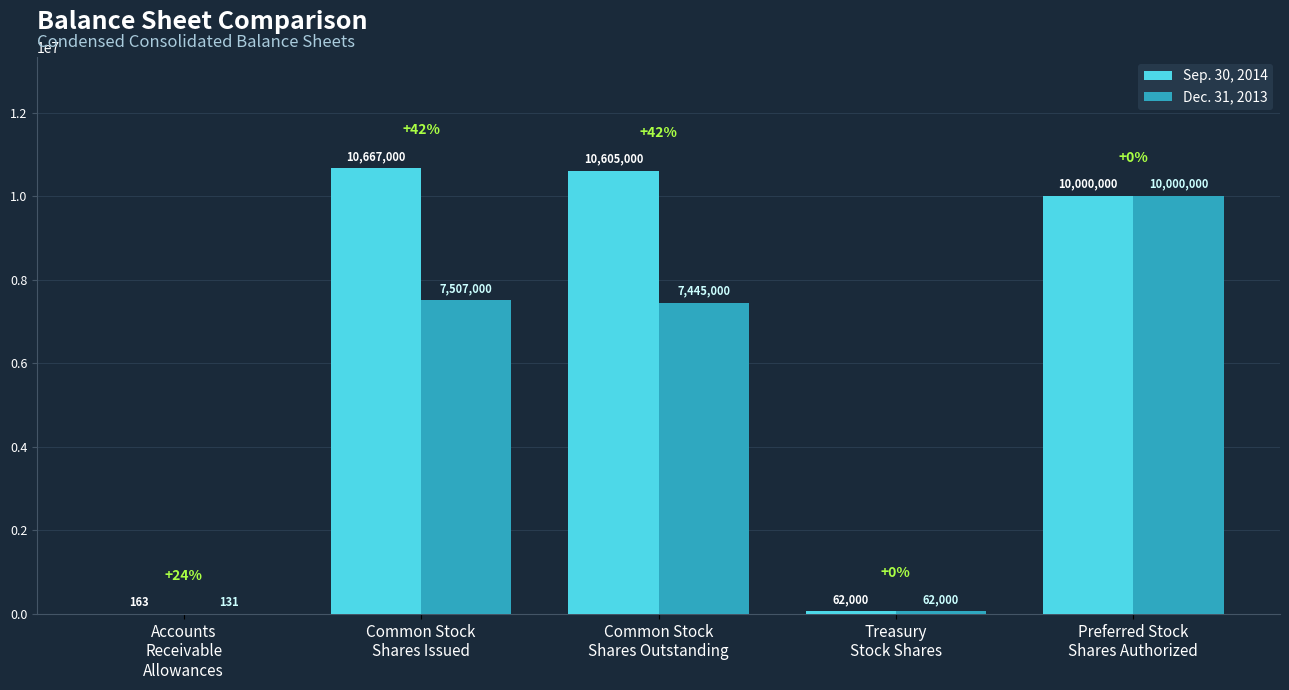

What is the sum of all Dec. 31, 2013 values?

25014131